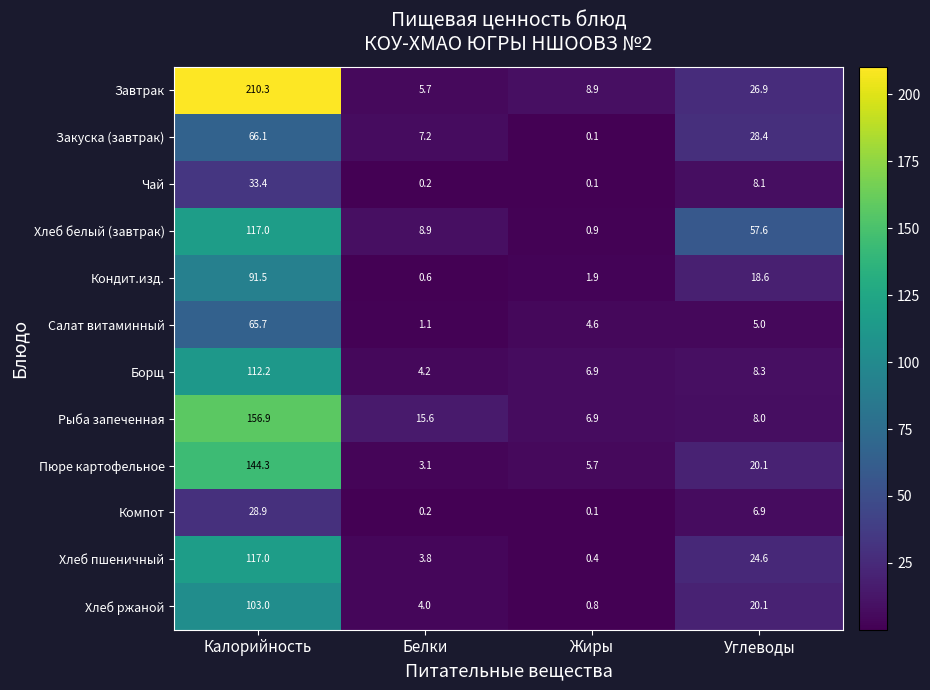

Is it true that Салат витаминный equals 4.6 at Жиры?

True